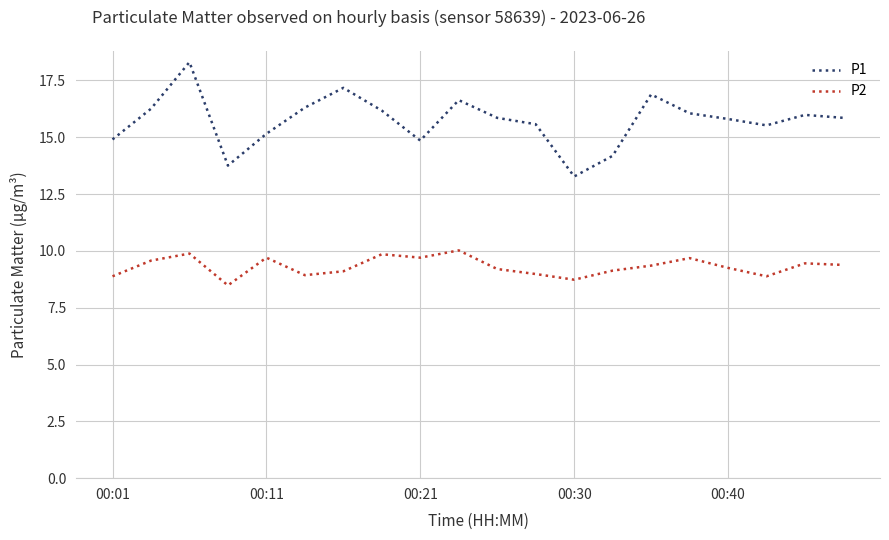

What is the maximum value for P1?

18.3